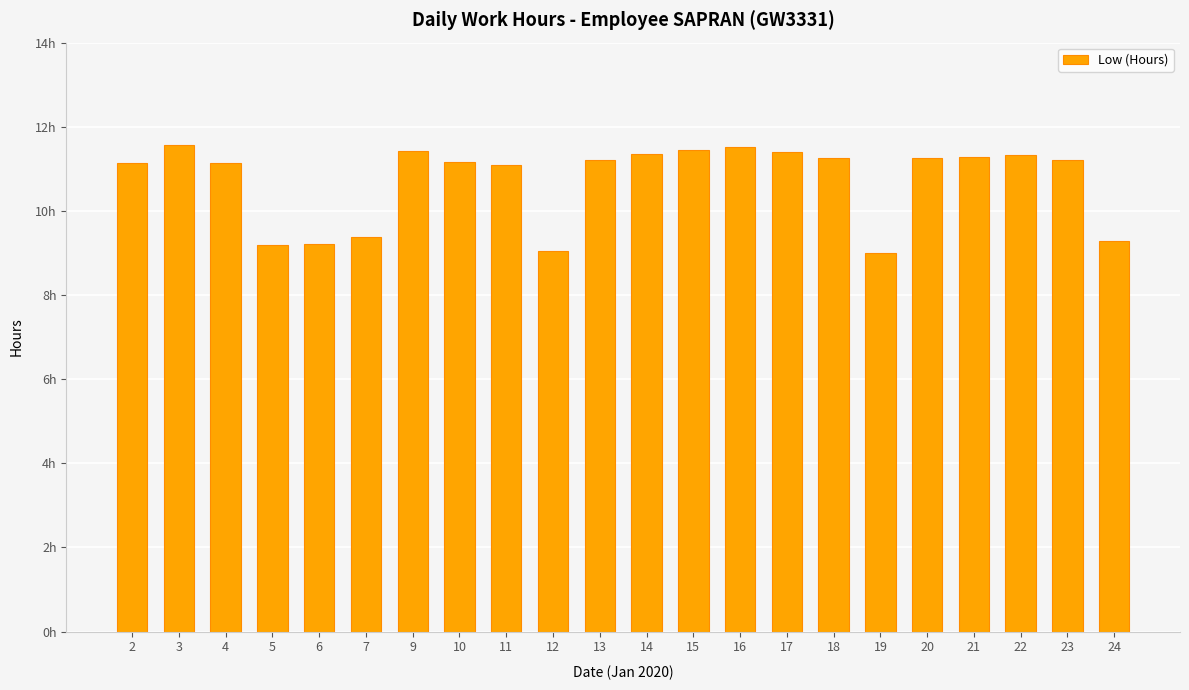

Rank the categories by value from highest to lowest.

3, 16, 15, 9, 17, 14, 22, 21, 20, 18, 13, 23, 10, 2, 4, 11, 7, 24, 6, 5, 12, 19